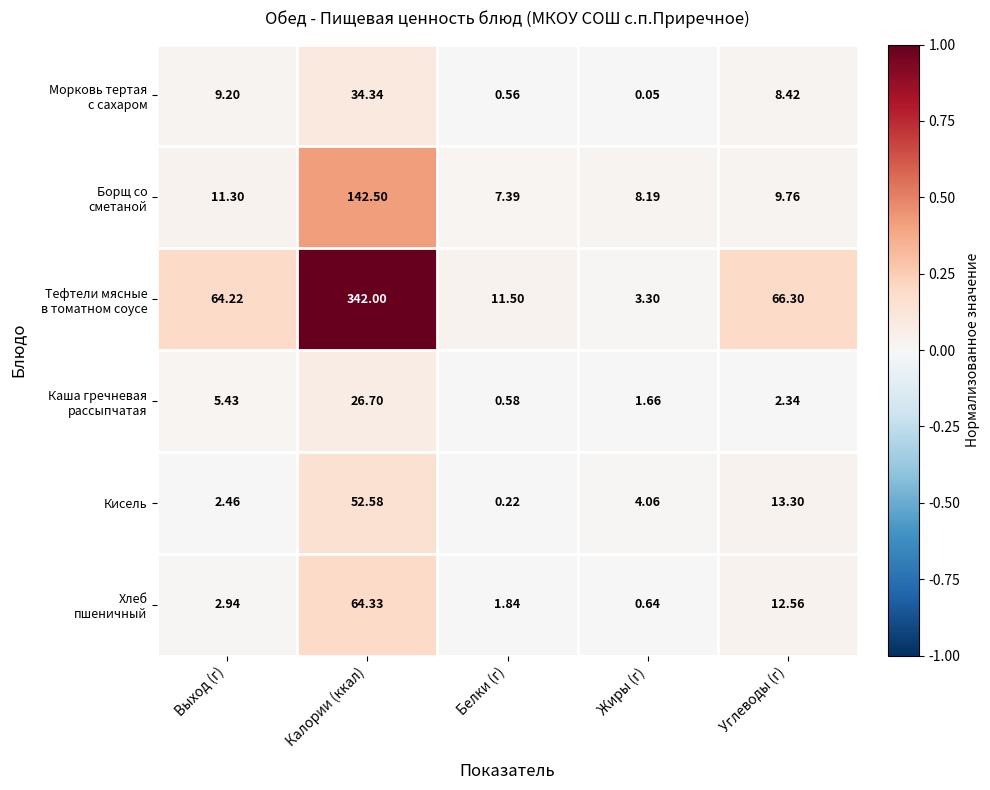

At which category is the sum across all series the highest?

Калории (ккал)